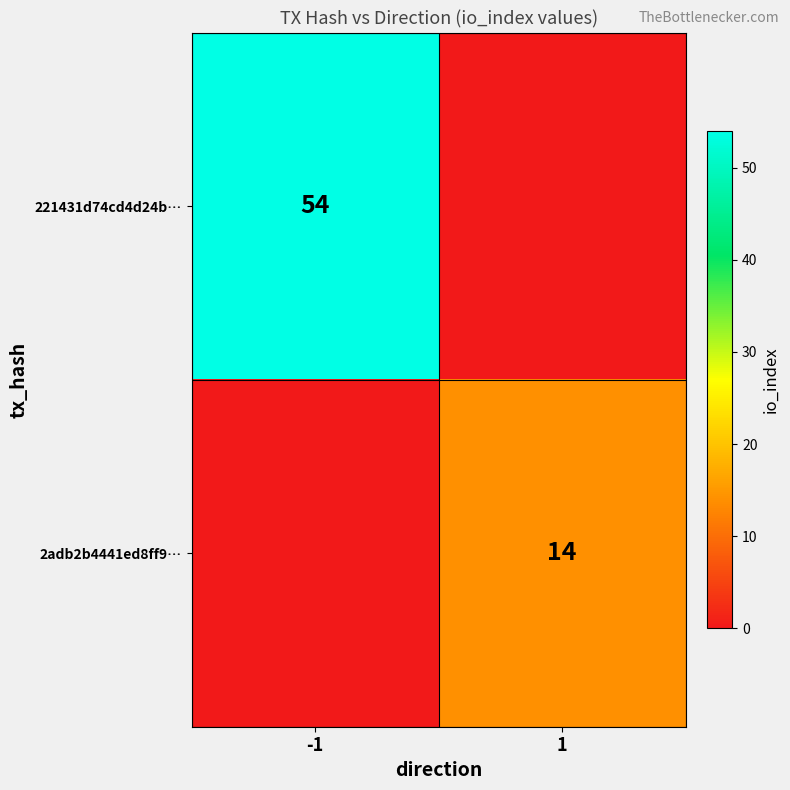

The value of 2adb2b4441ed8ff9… at 1 is 14. True or false?

True